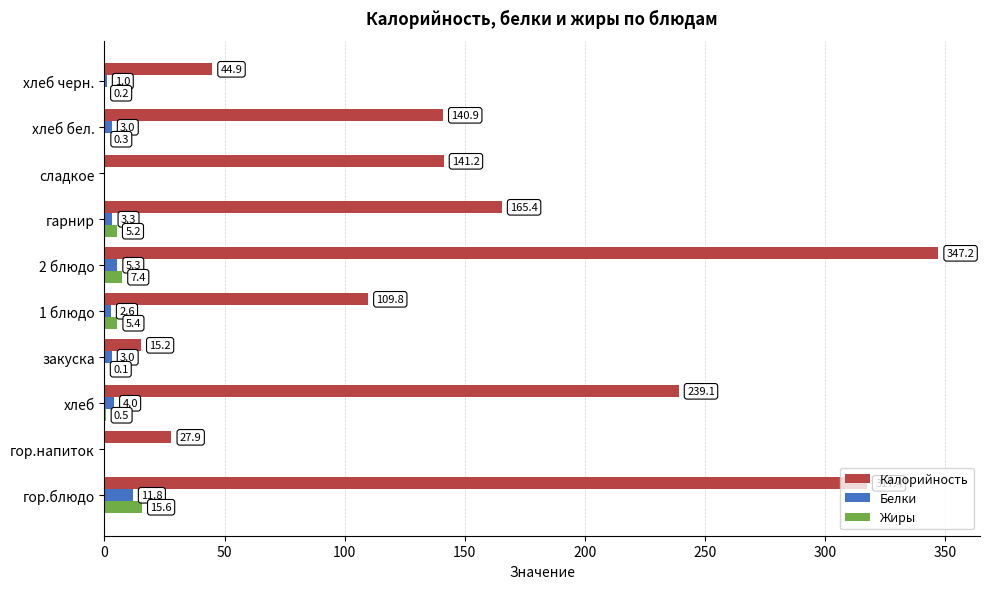

Which series has the widest spread of values?

Калорийность